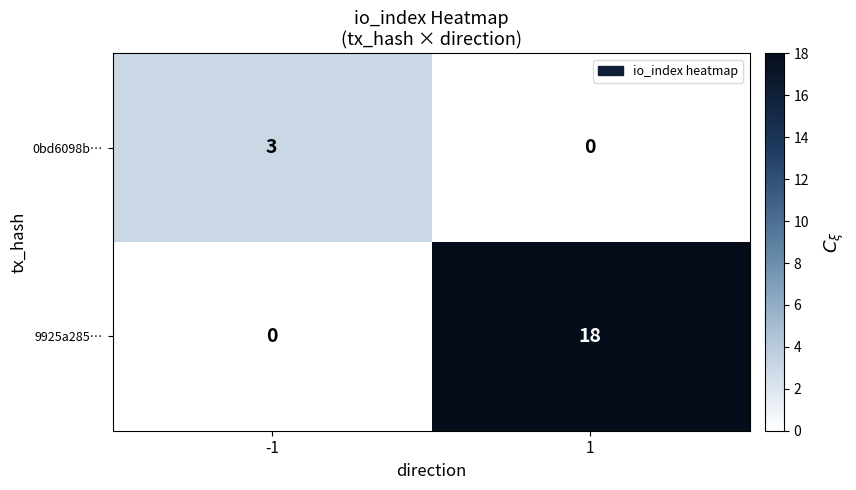

Rank the series at -1 from lowest to highest value.

9925a285…, 0bd6098b…